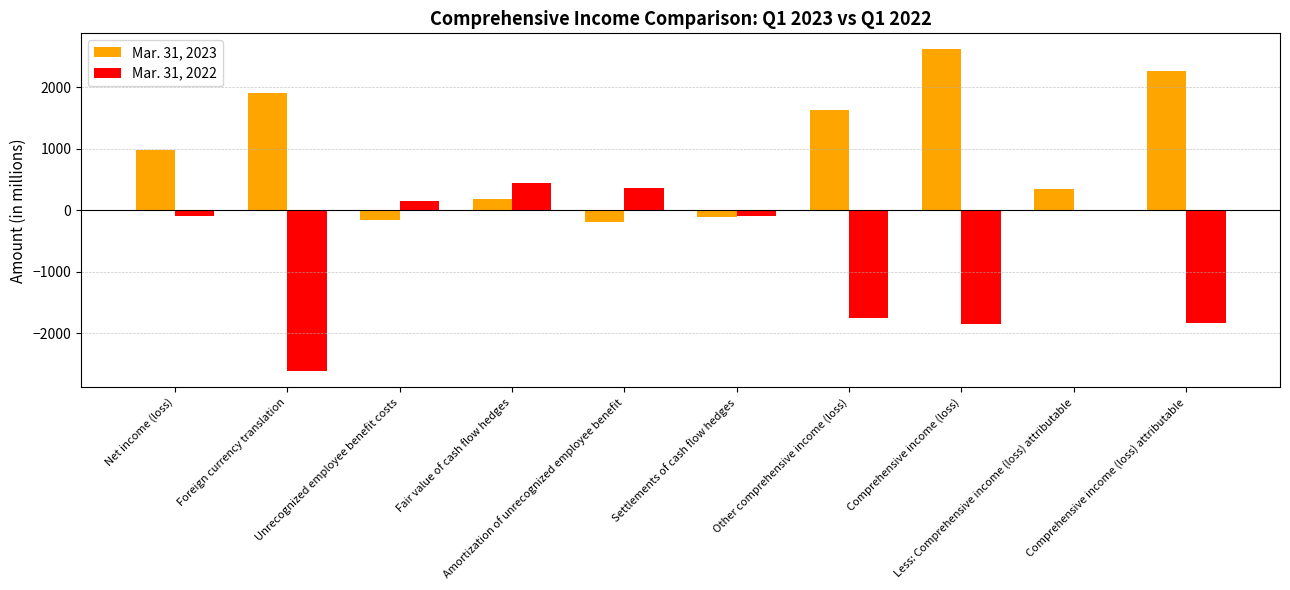

Which series has the largest range (max minus min)?

Mar. 31, 2022